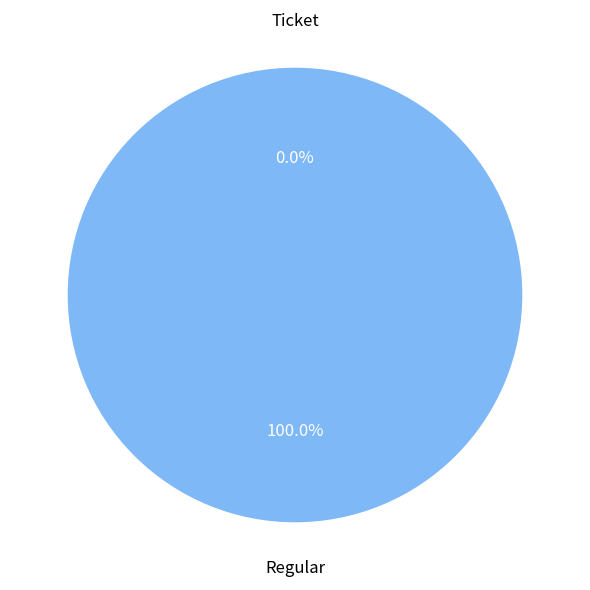

True or false: Regular accounts for 100% of the total.

True